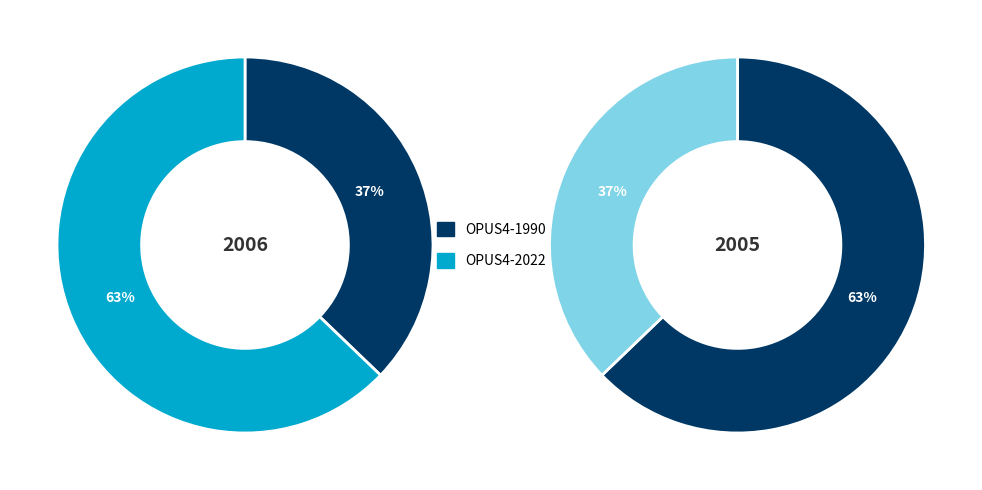

What percentage do OPUS4-2022 and OPUS4-1990 together represent?

100.0%